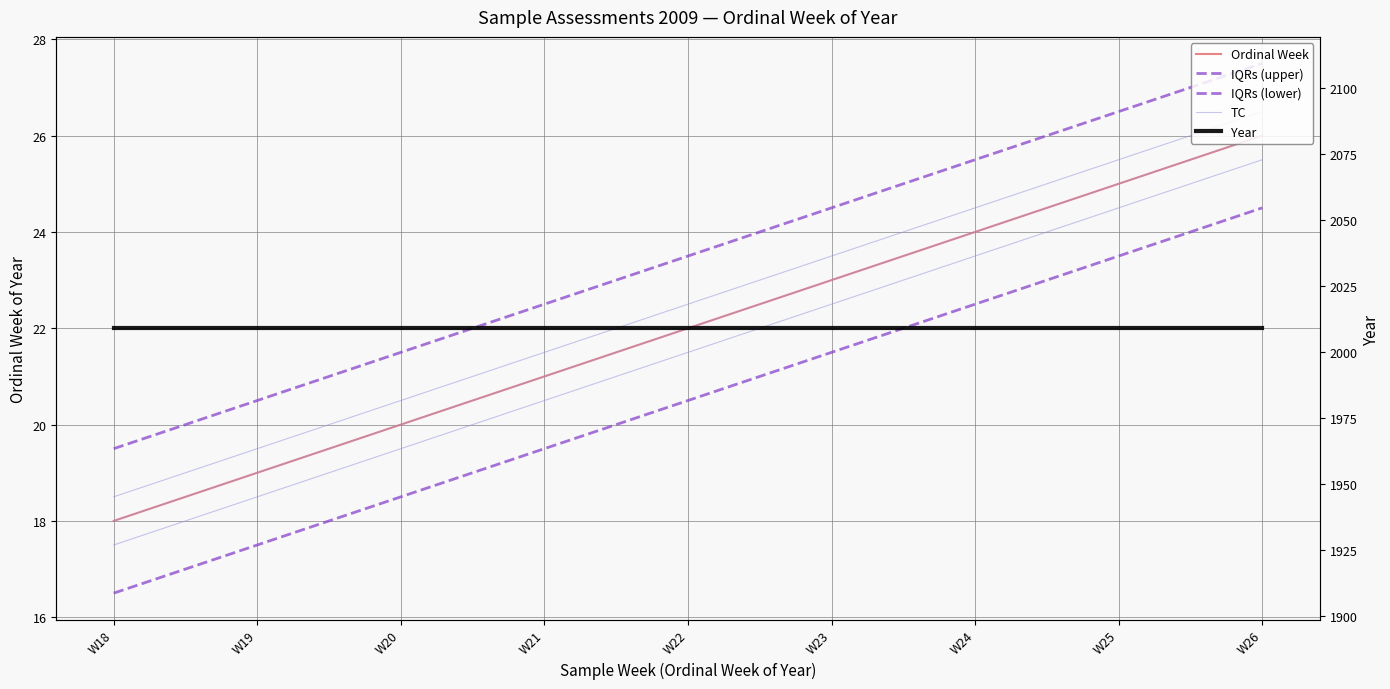

Rank the series at W18 from highest to lowest value.

Year, IQRs (upper), Ordinal Week, TC, IQRs (lower)